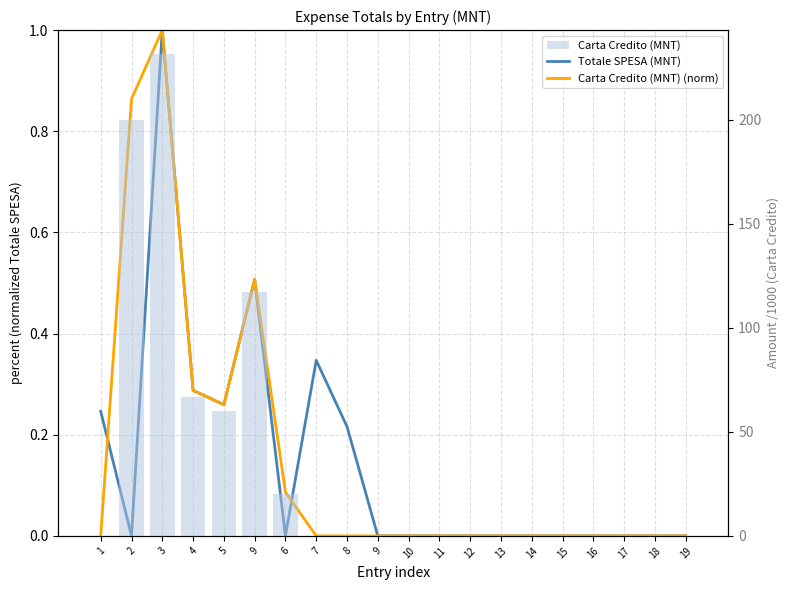

How many values in the Totale SPESA (MNT) series exceed 0?

7